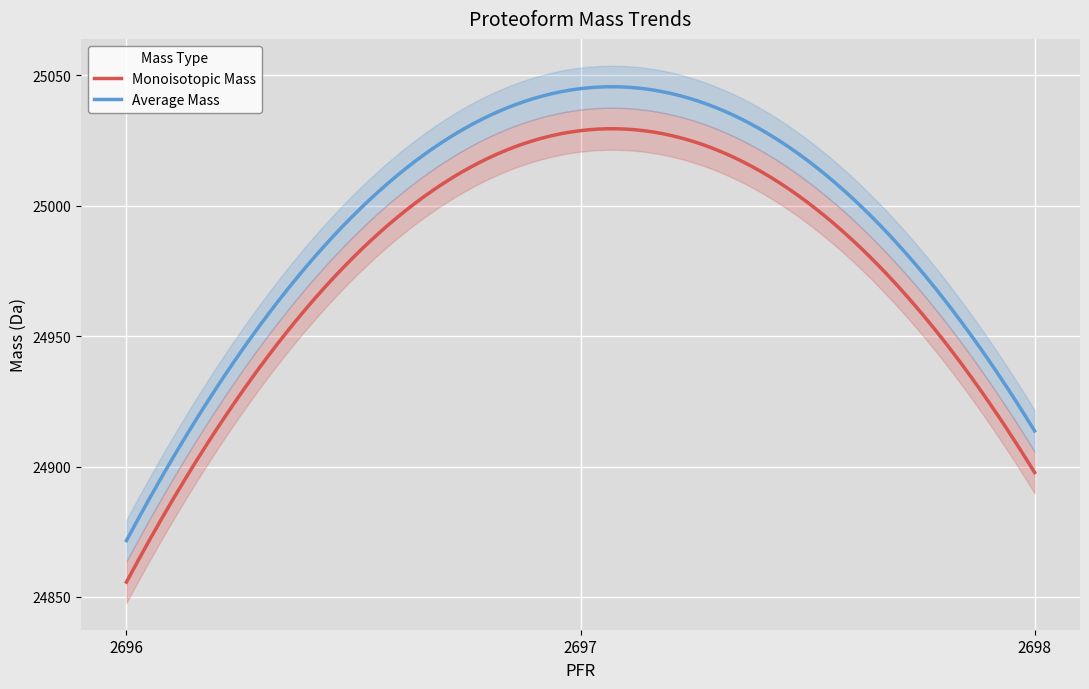

What is the maximum value for Monoisotopic Mass?

25029.5